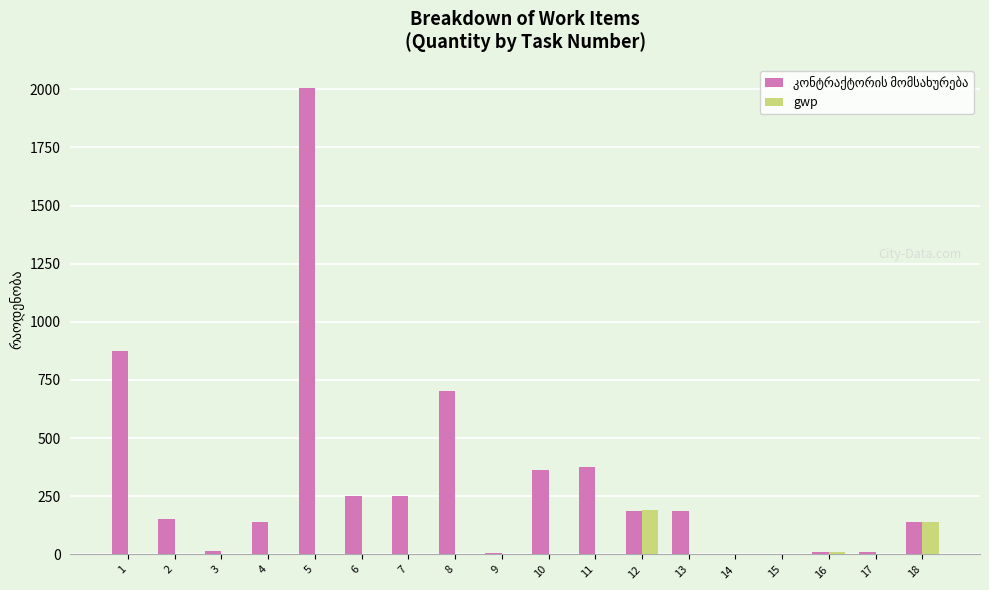

What is the sum of all gwp values?

345.4